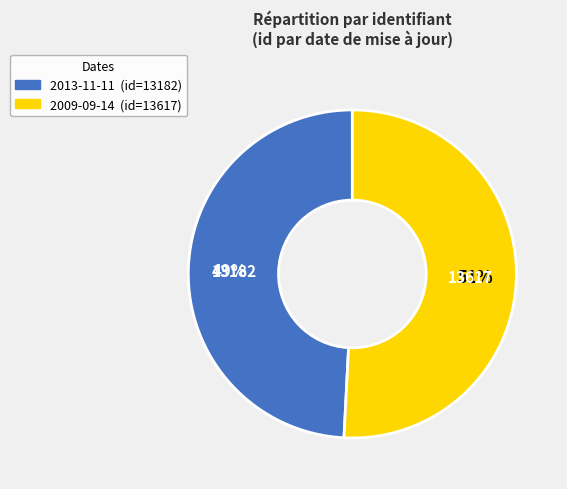

The 2013-11-11 slice represents 49% of the pie. True or false?

True